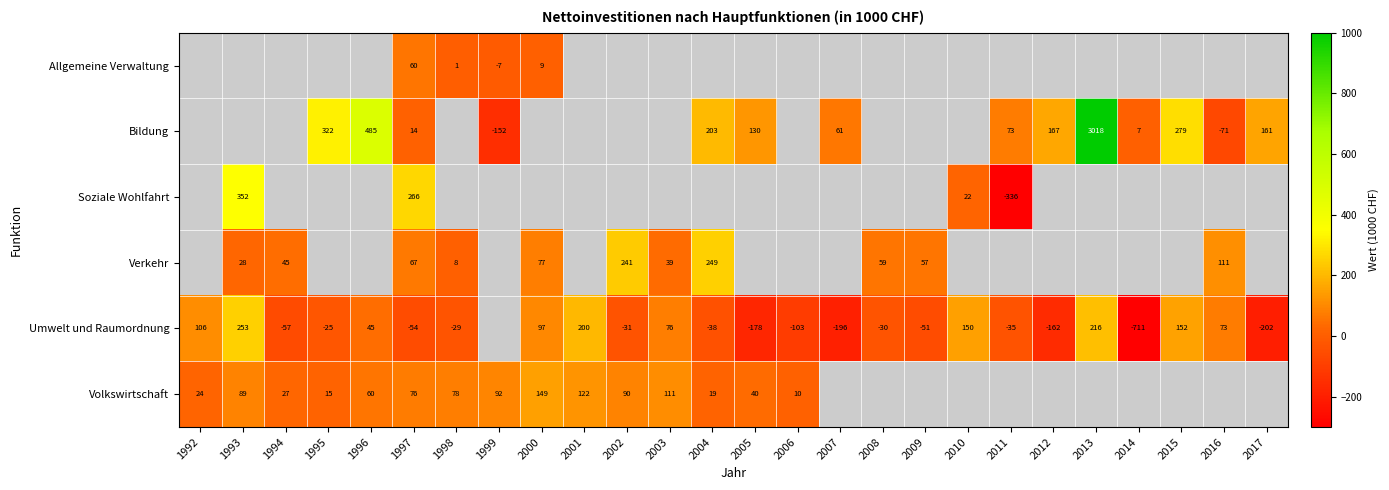

How many categories are shown in the chart?

26